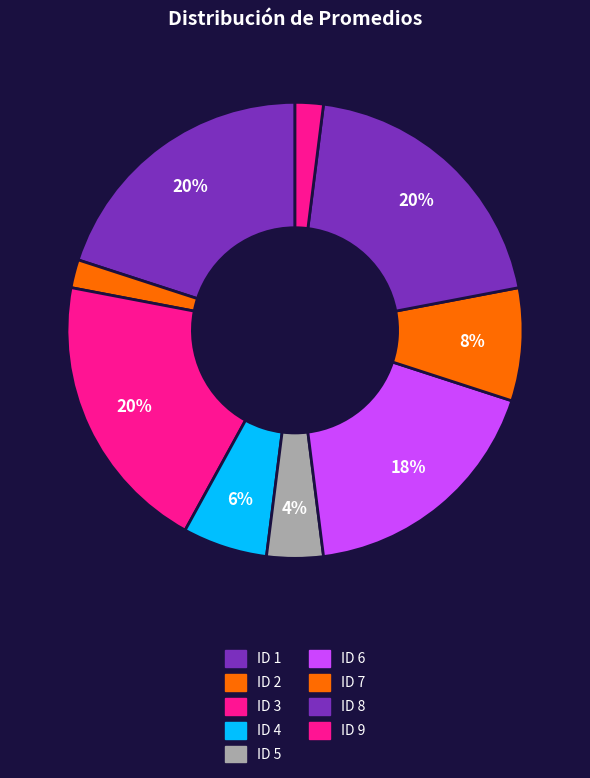

How many segments does this pie chart have?

9